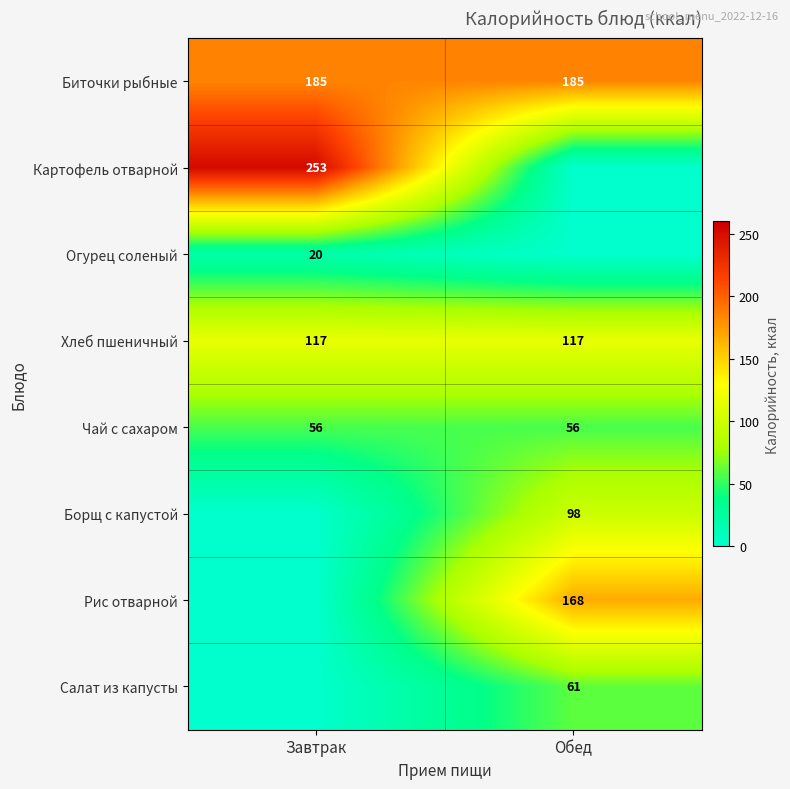

What is the sum of all Чай с сахаром values?

112